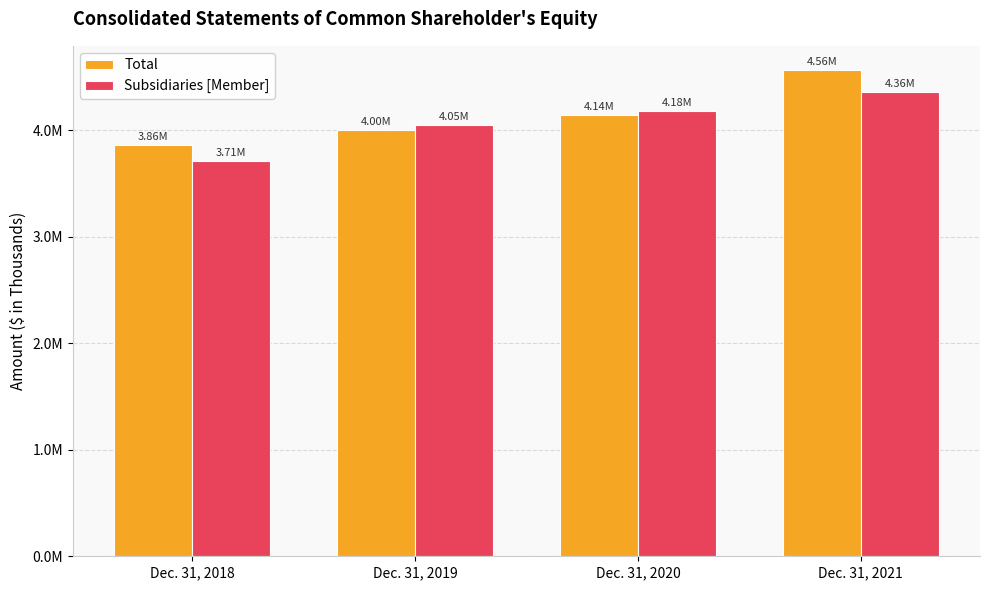

Does the chart contain stacked bars?

No